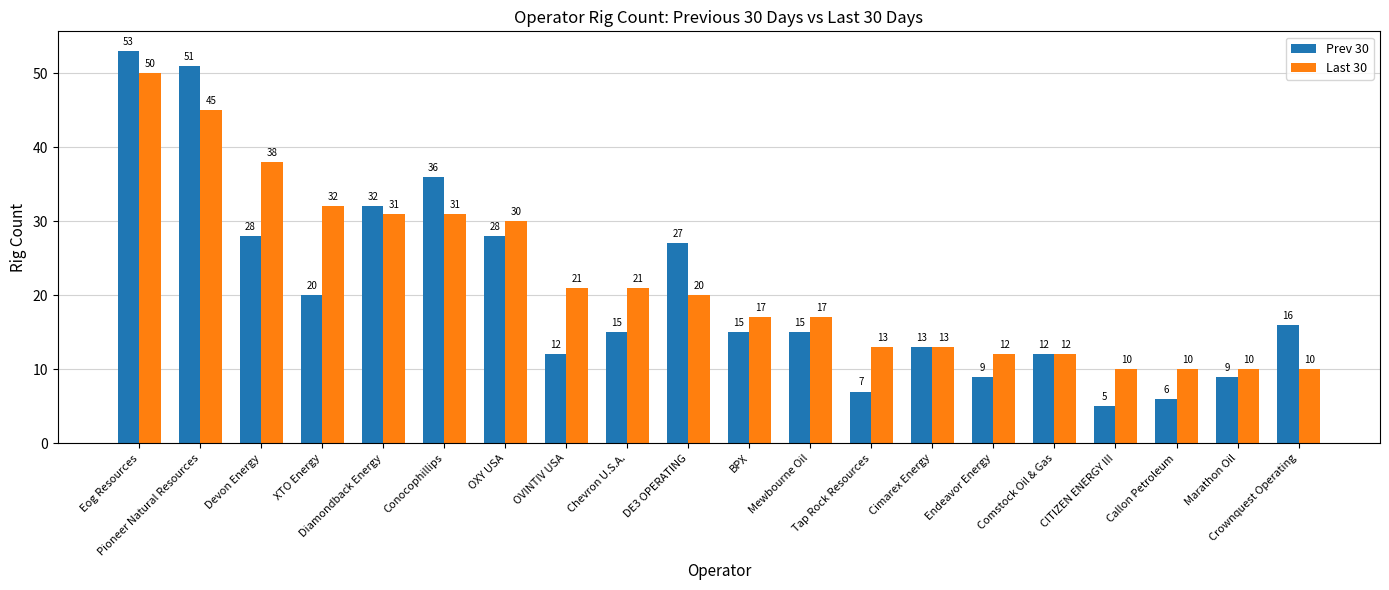

Which series has the largest total across all categories?

Last 30